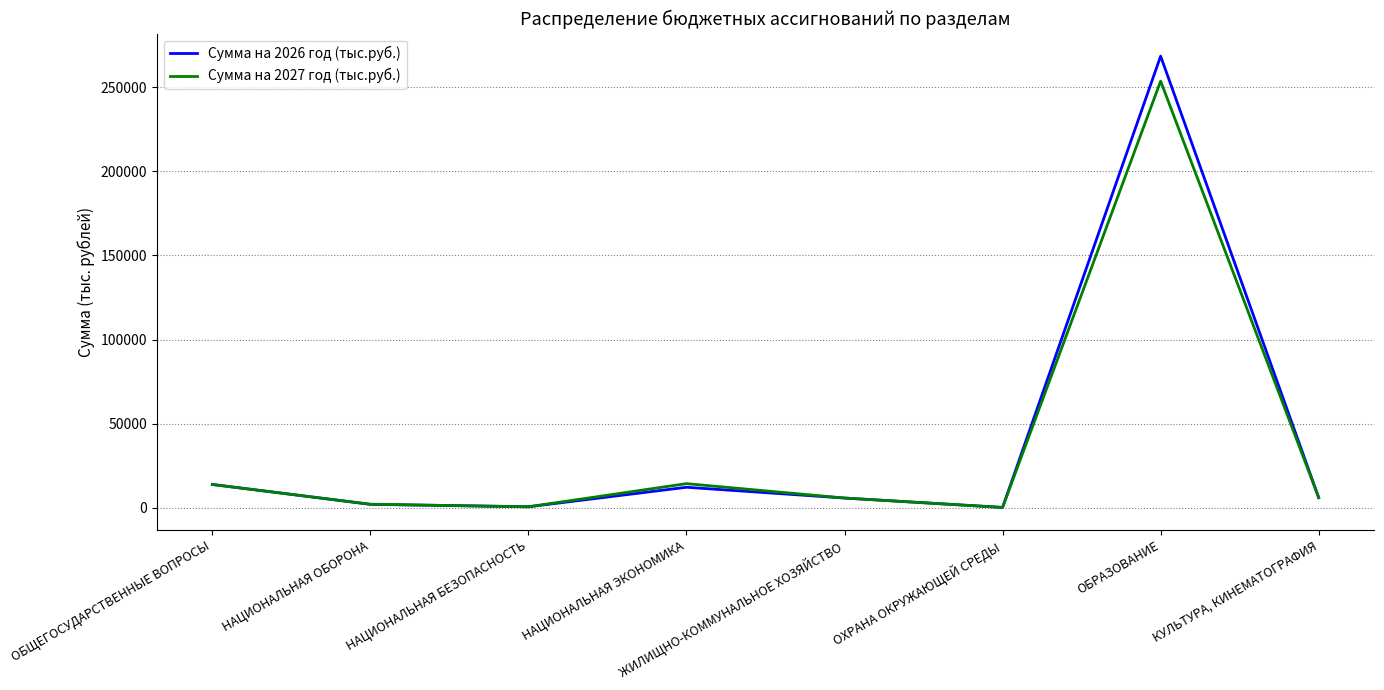

True or false: Сумма на 2026 год (тыс.руб.) has a value of 268499.2 at ОБРАЗОВАНИЕ.

True